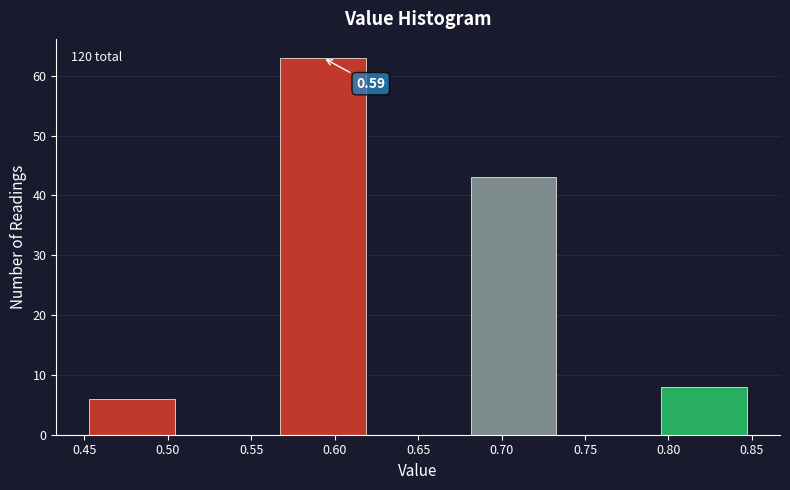

Over which range of the x-axis is the bar tallest?

0.565 to 0.620